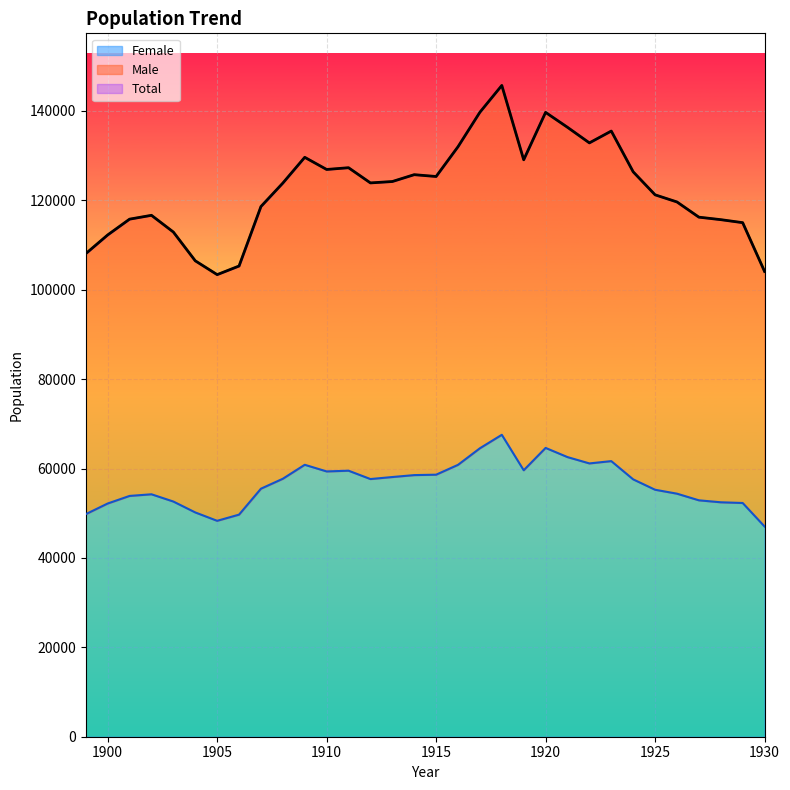

At which category does the chart reach its minimum across all series?

1930